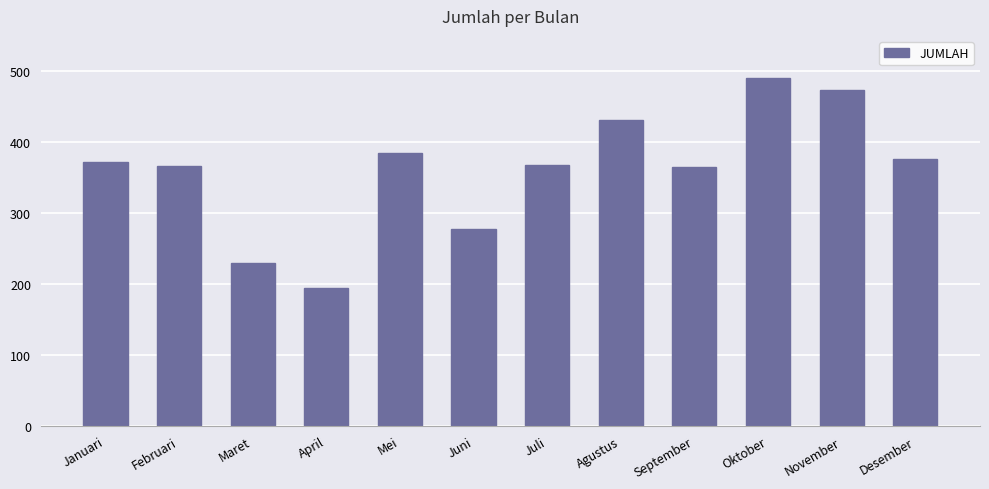

What is the label of the 6th bar from the right?

Juli